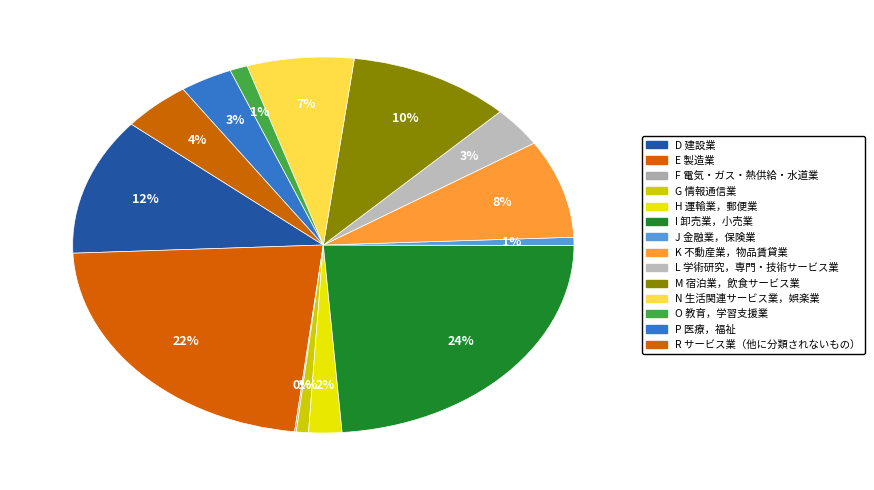

Rank the categories by value from lowest to highest.

F 電気・ガス・熱供給・水道業, J 金融業，保険業, G 情報通信業, O 教育，学習支援業, H 運輸業，郵便業, P 医療，福祉, L 学術研究，専門・技術サービス業, R サービス業（他に分類されないもの）, N 生活関連サービス業，娯楽業, K 不動産業，物品賃貸業, M 宿泊業，飲食サービス業, D 建設業, E 製造業, I 卸売業，小売業